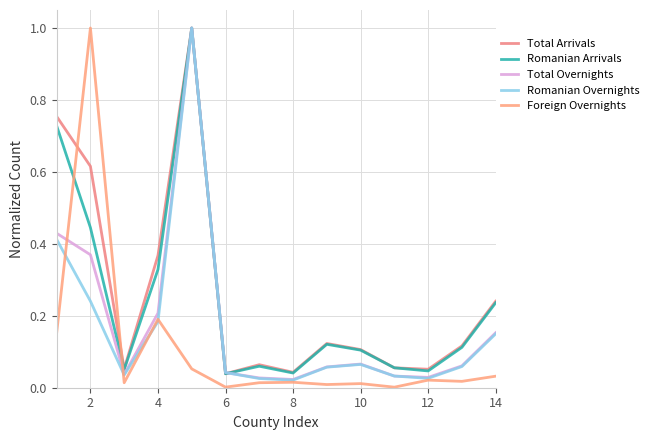

What is the value of the Romanian Overnights point at the 5th from the left?

1.0